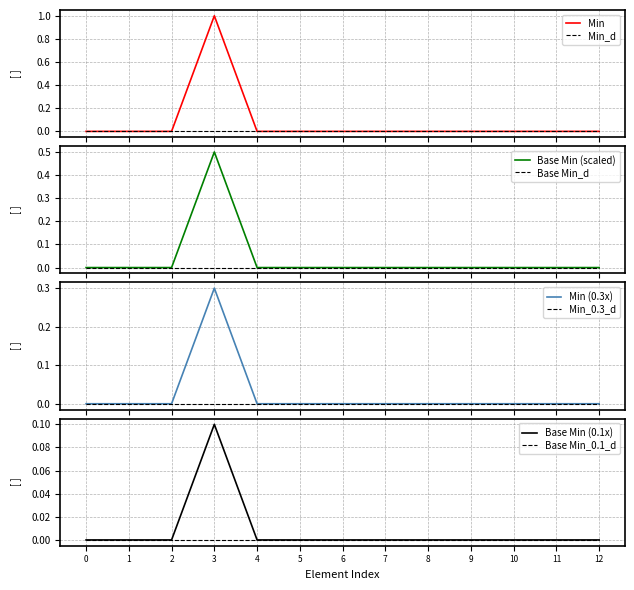

At how many categories does at least one series exceed 0?

1